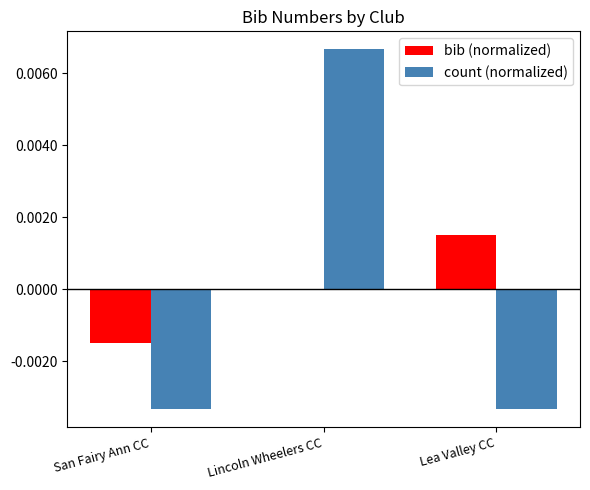

Which series changed the most between Lincoln Wheelers CC and Lea Valley CC?

count (normalized)